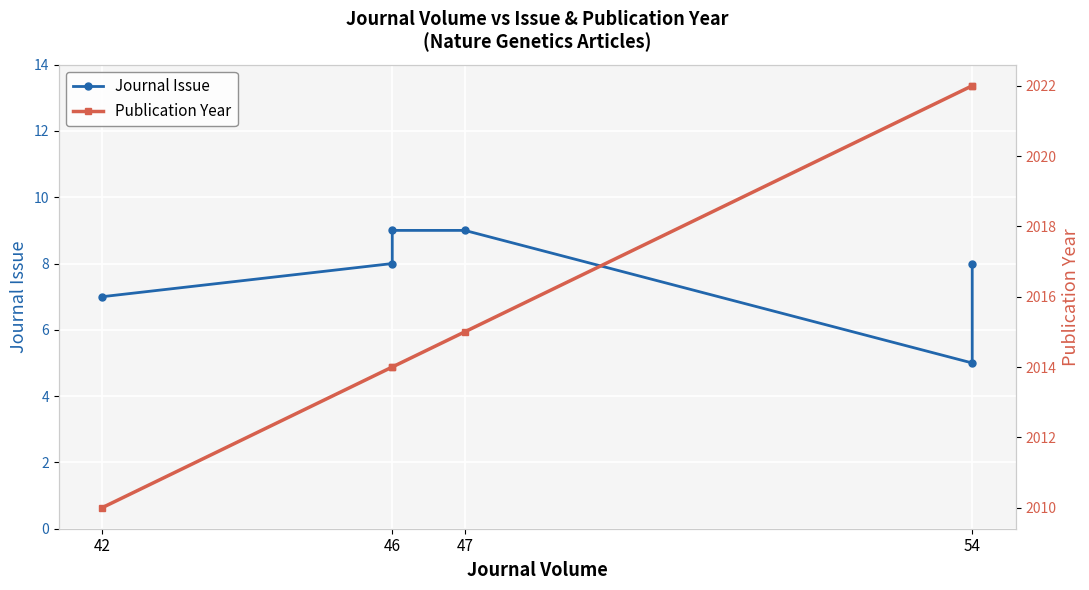

How many interior local valleys does the Journal Issue series have?

1